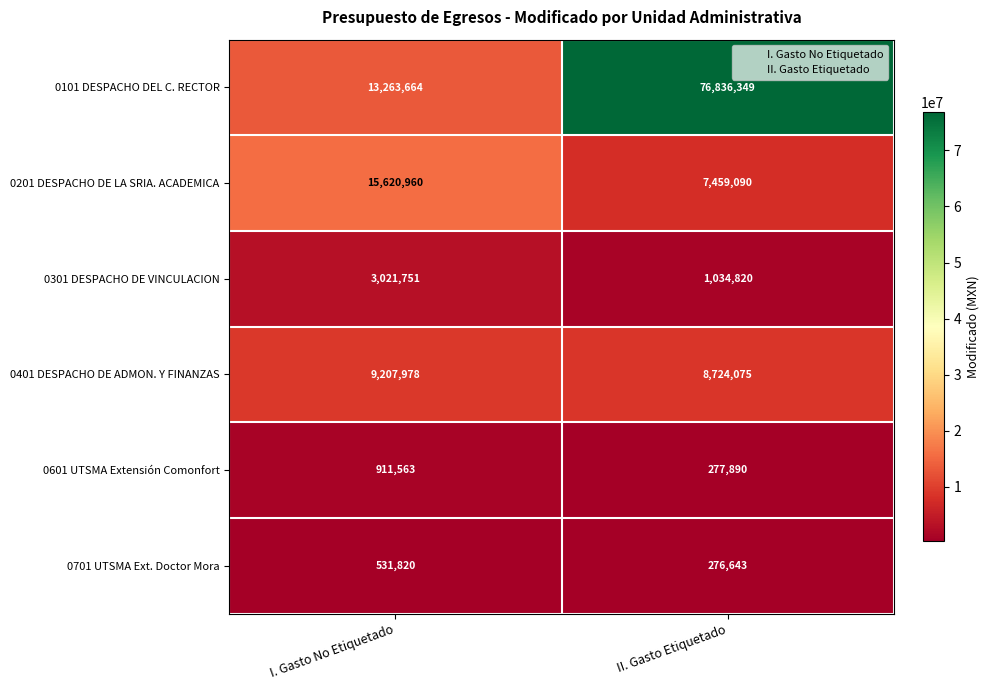

What is the spread (max minus min) of values at I. Gasto No Etiquetado?

15089140